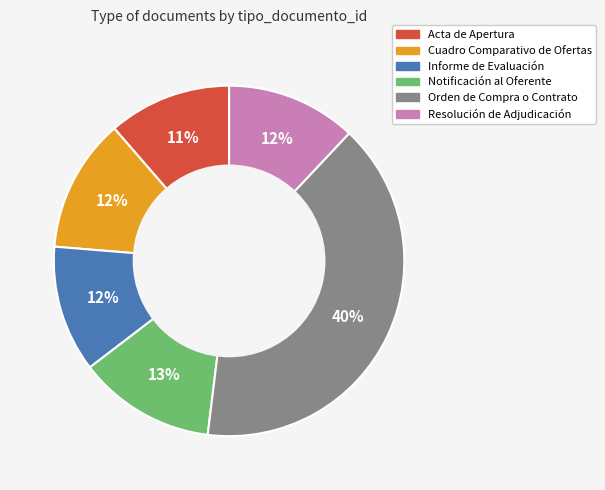

What percentage is the Orden de Compra o Contrato slice, to the nearest percent?

40%